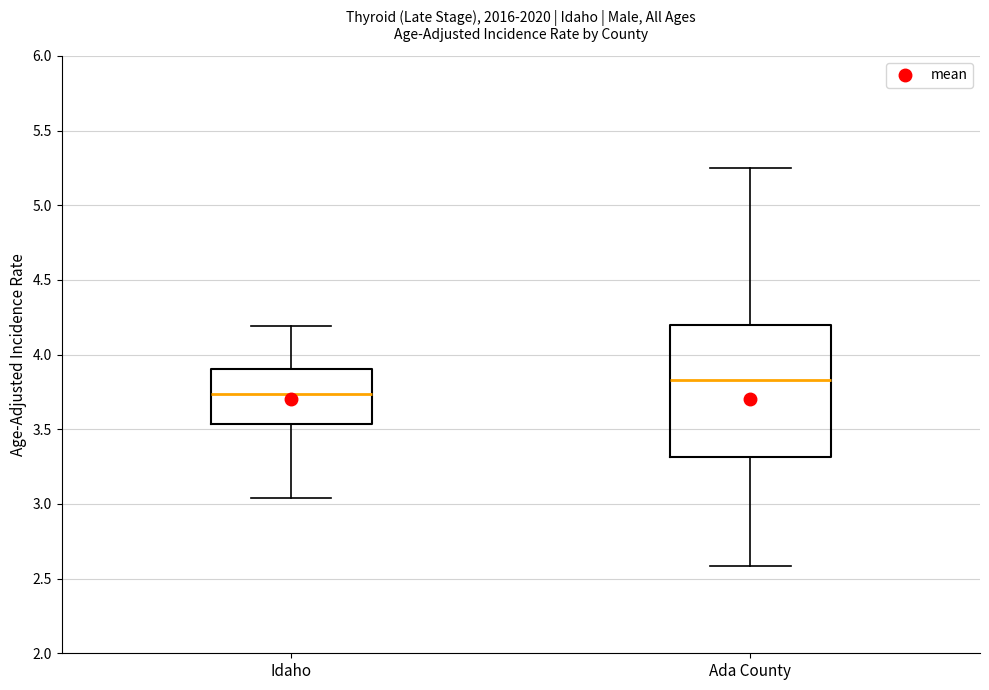

Which box has the highest median line?

Ada County